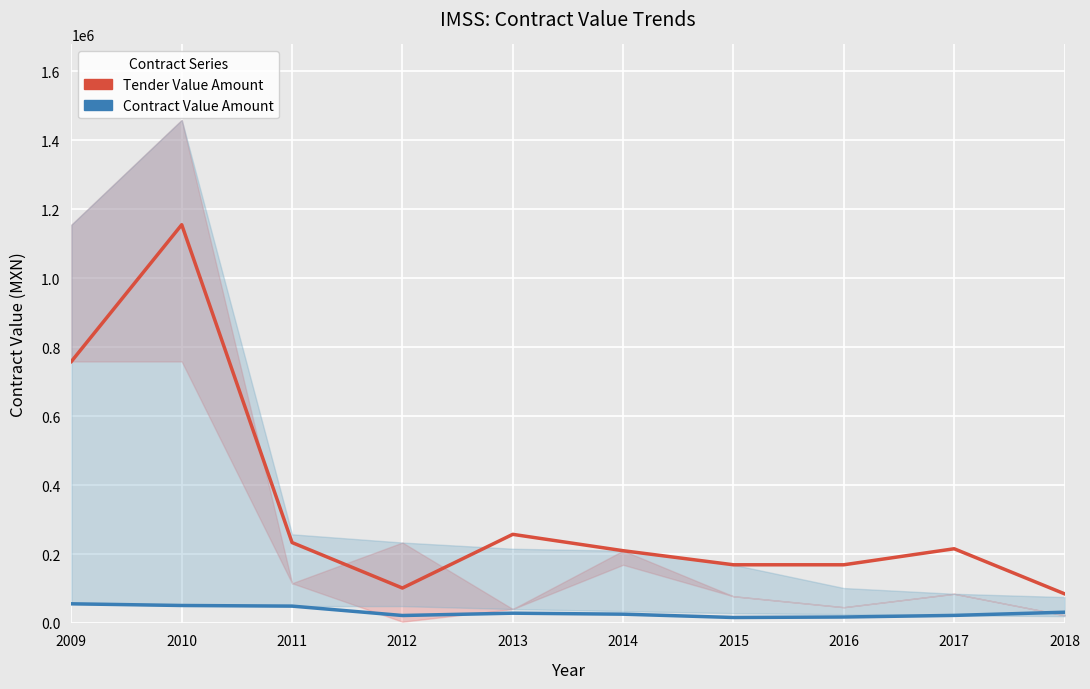

Rank the series by their maximum value, from lowest to highest.

Contract Value Amount, Tender Value Amount